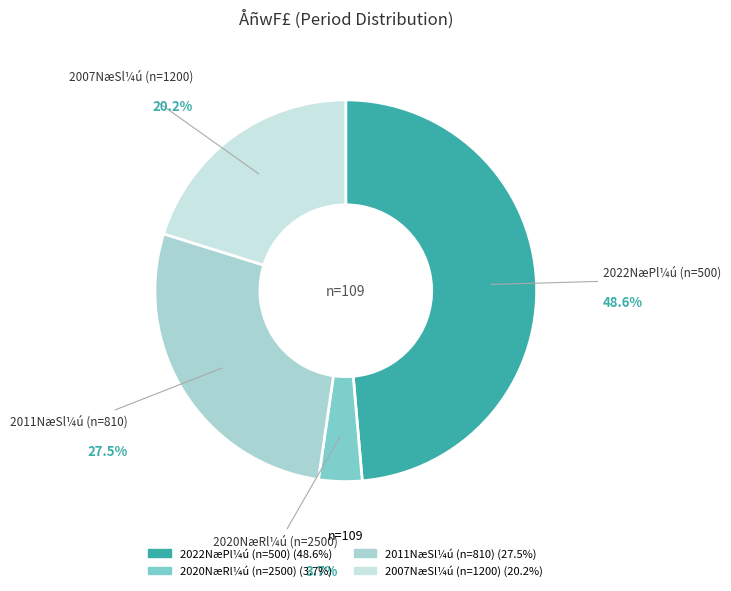

Is there any slice that represents more than half of the pie?

No